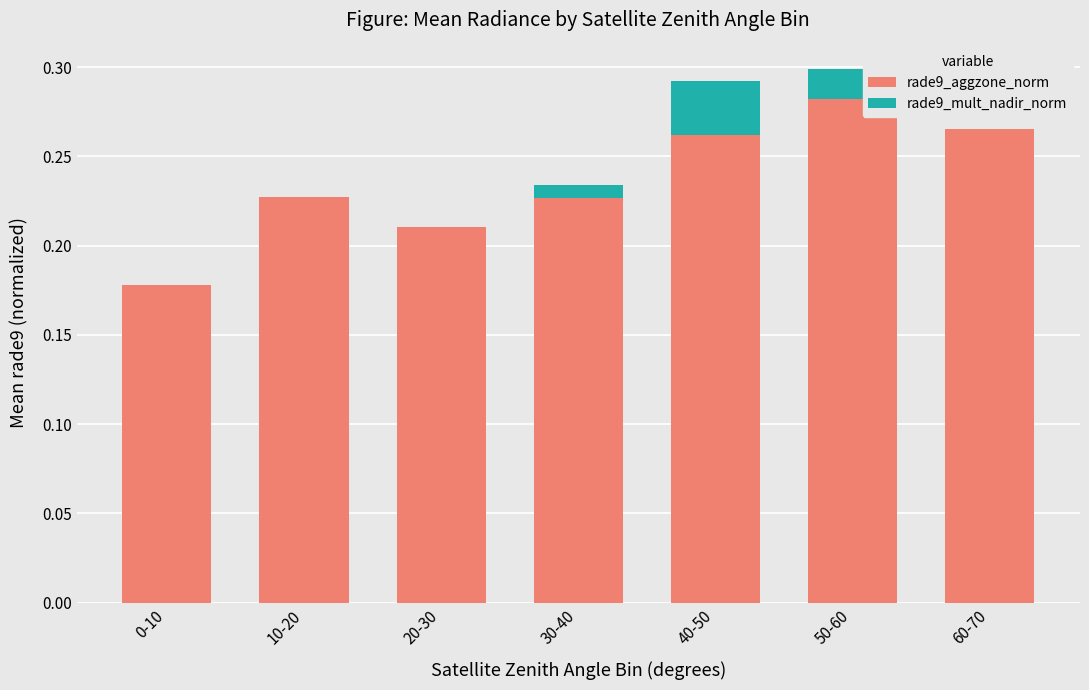

What is the sum of all rade9_aggzone_norm values?

1.7